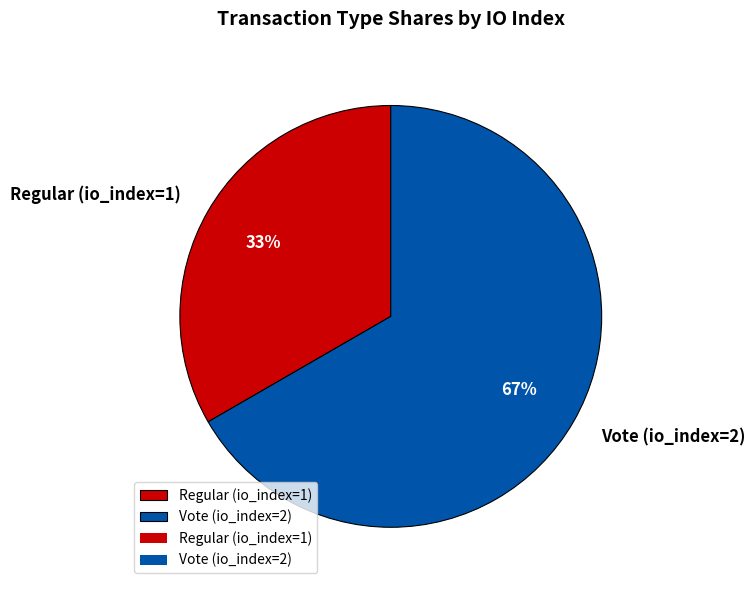

Is it true that Vote (io_index=2) is 67% of the pie?

True